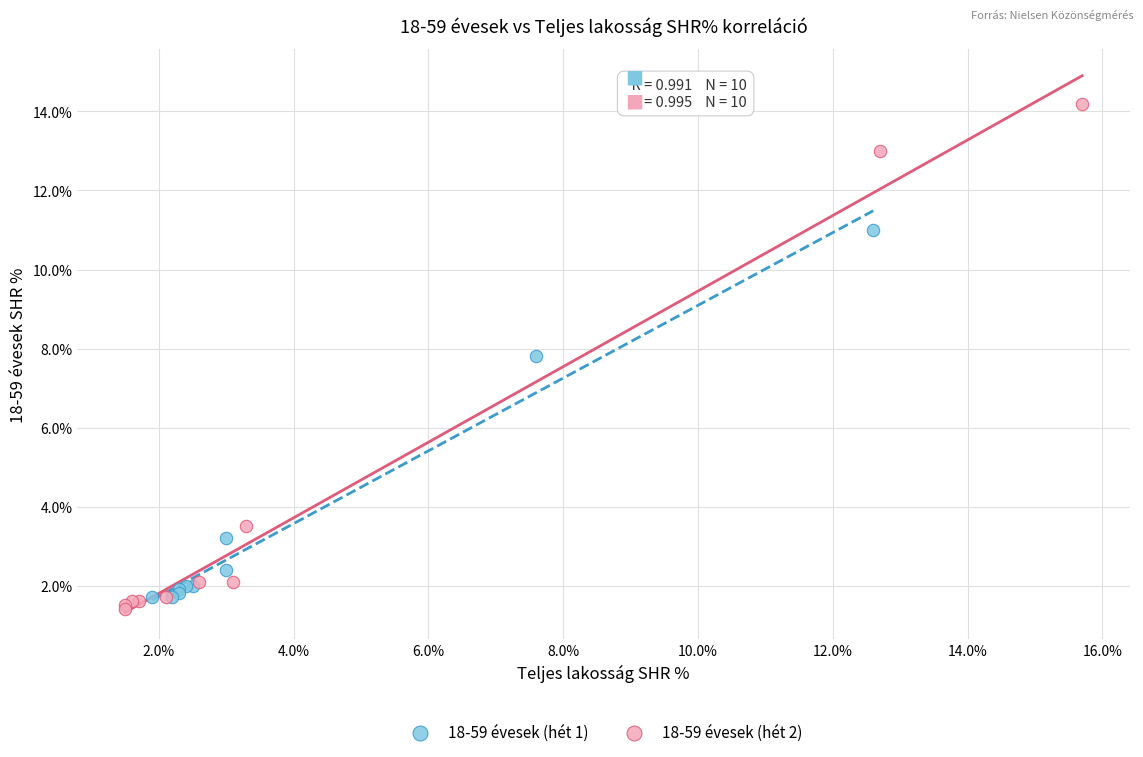

Which series has the largest Y range (max minus min)?

18-59 évesek (hét 2)